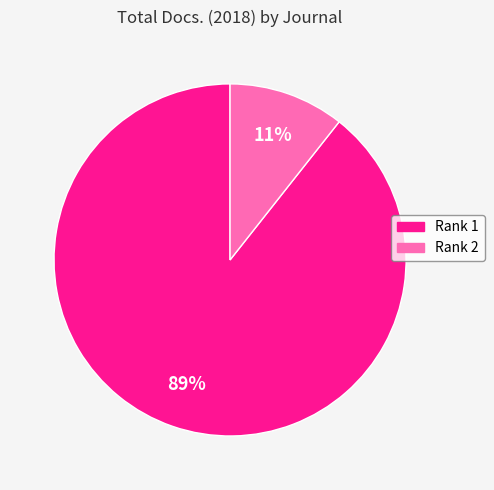

Is there any slice that represents more than half of the pie?

Yes